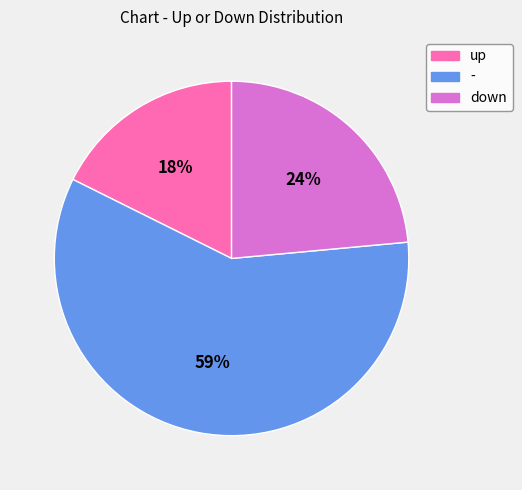

Count the number of slices in the pie.

3